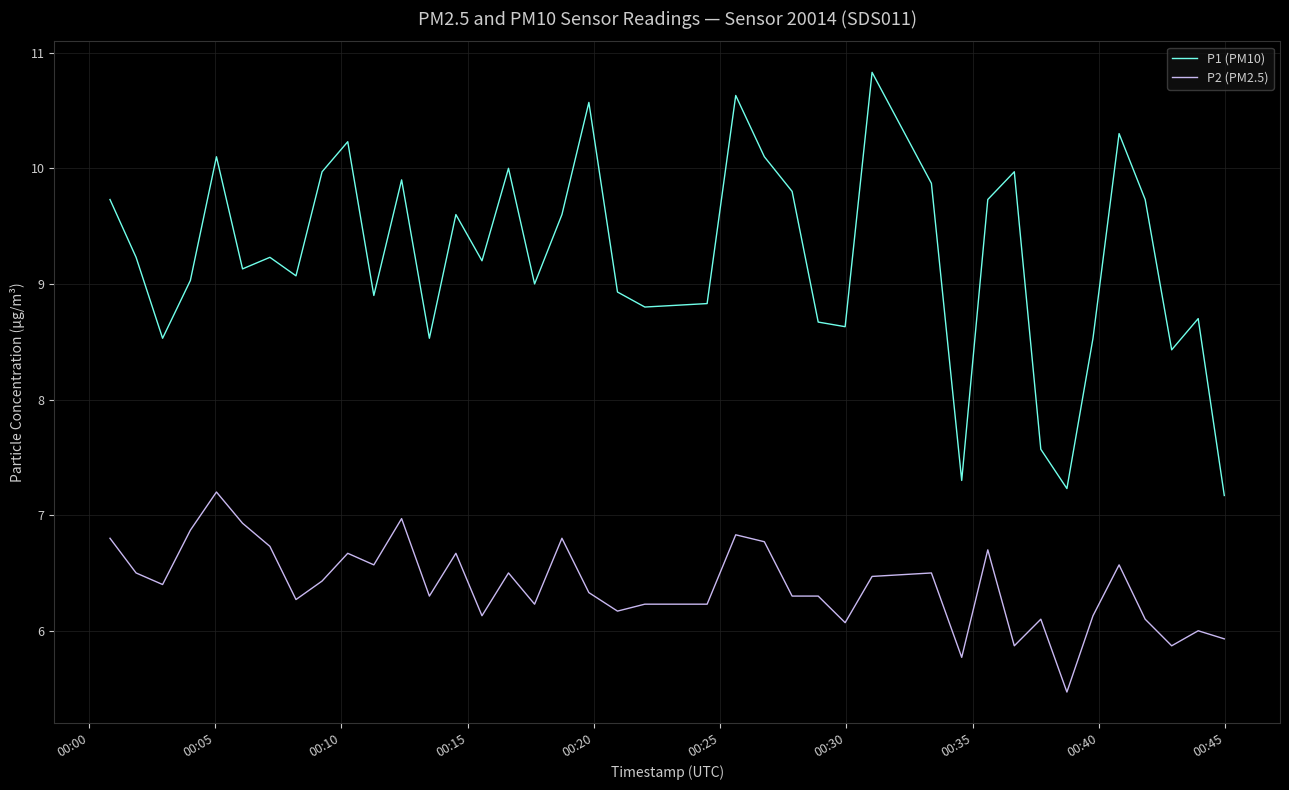

True or false: P1 (PM10) and P2 (PM2.5) cross at least once.

False